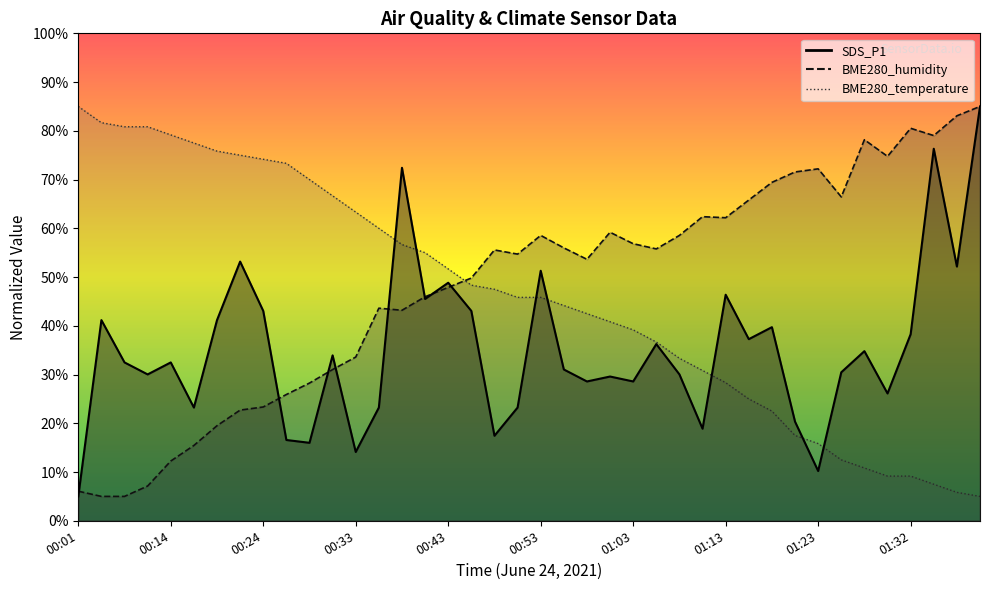

What is the average value of the BME280_temperature series?

45.8